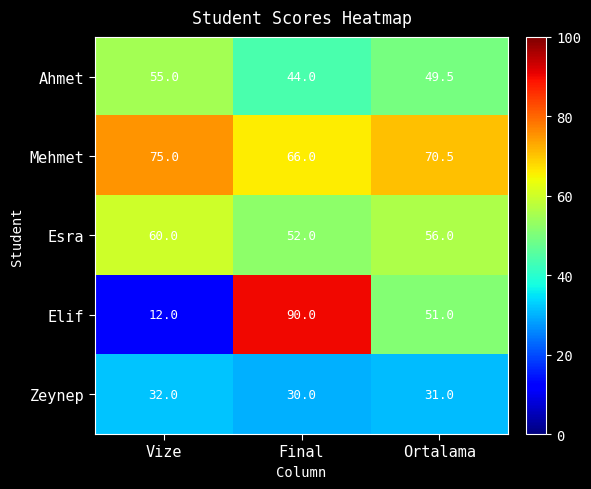

What is the sum of the Mehmet values at Final and Vize?

141.0